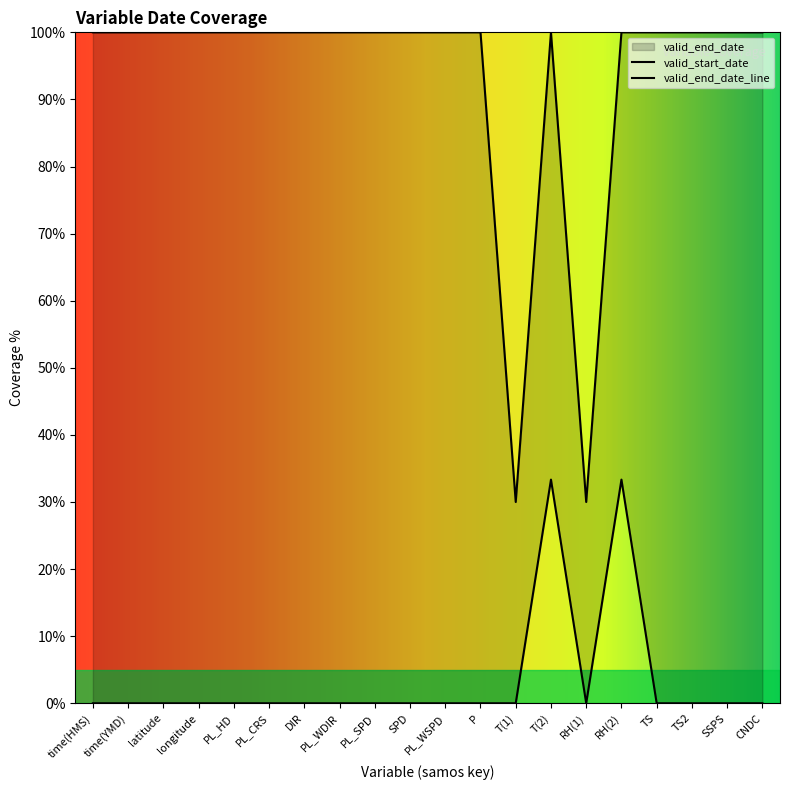

True or false: valid_end_date and valid_start_date intersect in this chart.

False